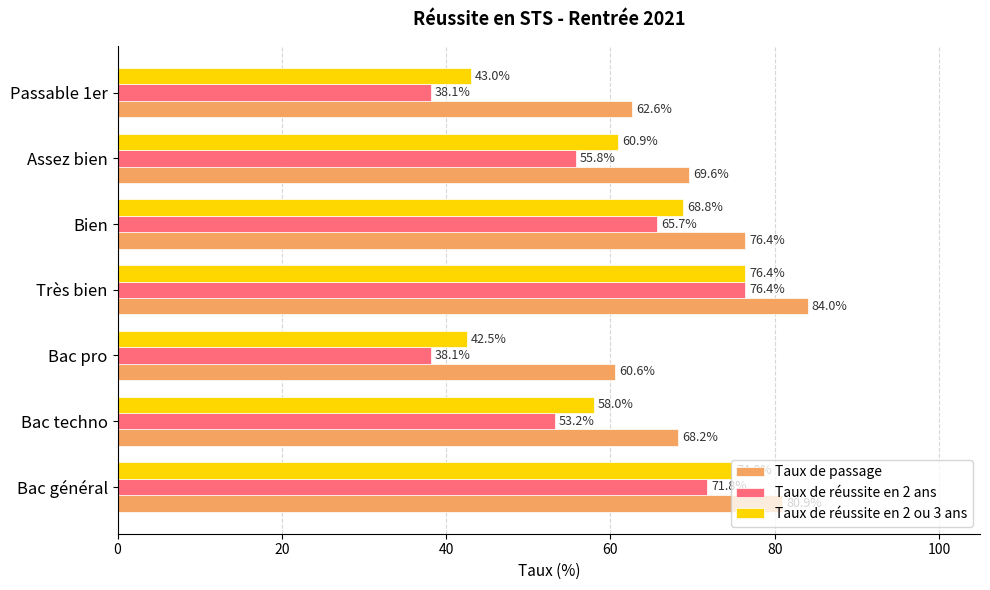

Which series has the largest range (max minus min)?

Taux de réussite en 2 ans